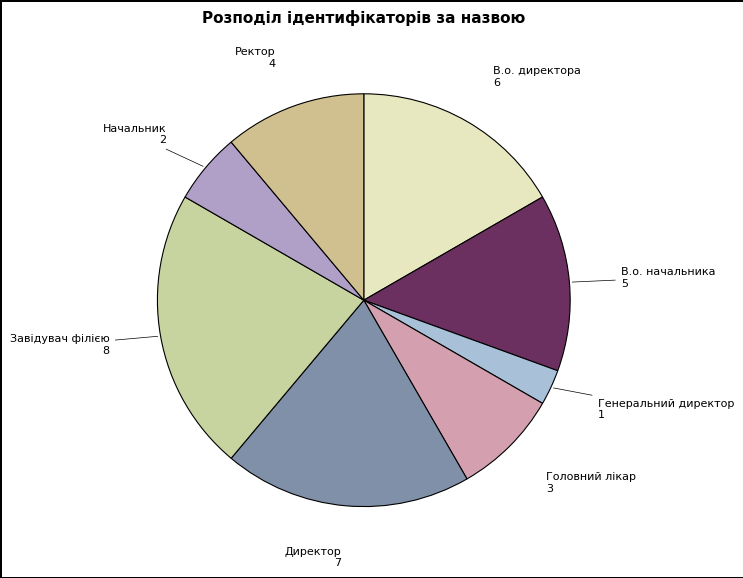

Does any single category account for the majority?

No